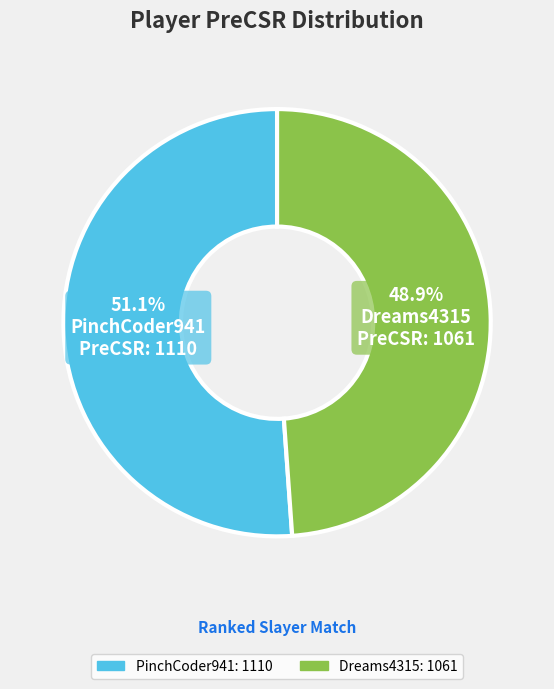

Is it true that Dreams4315 is 49% of the pie?

True